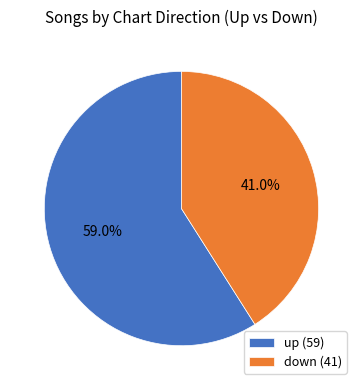

Does down represent more than half of the total?

No